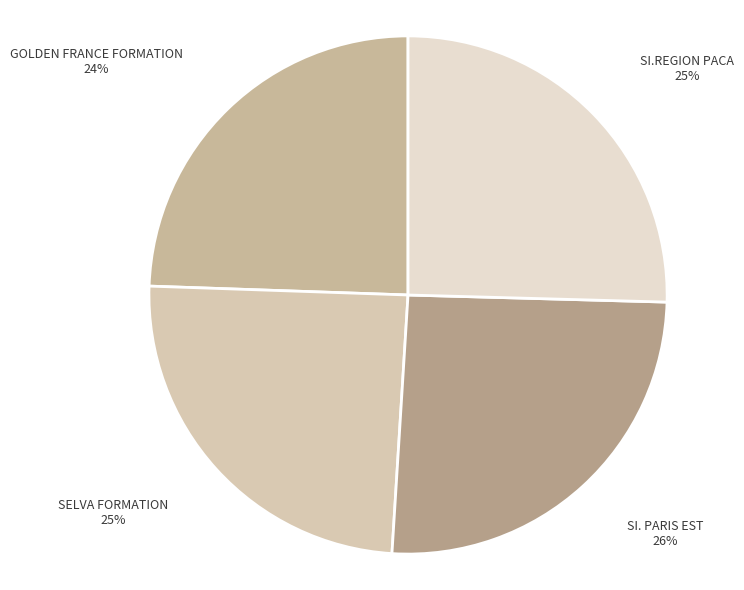

Approximately how many times larger is the value at SI. PARIS EST compared to SI.REGION PACA?

1.0